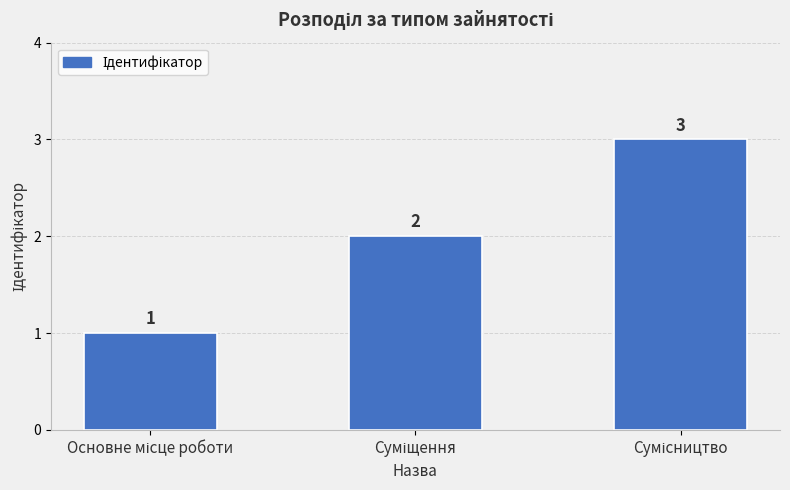

What is the average value?

2